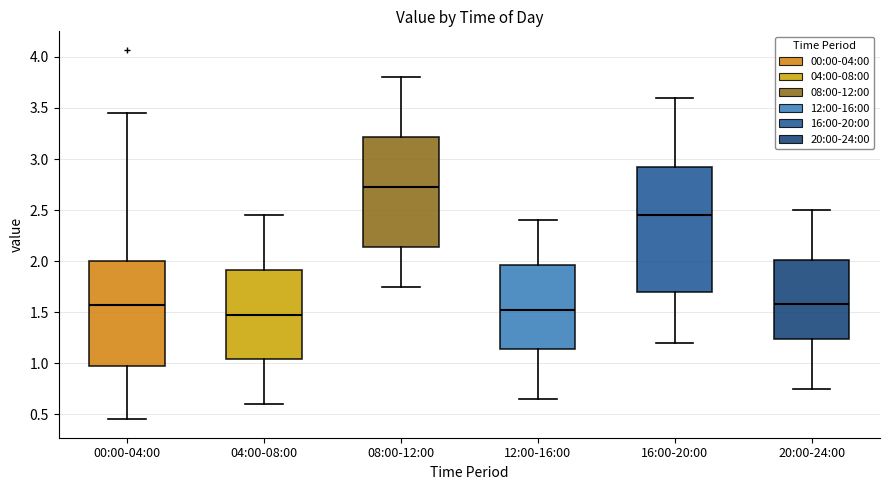

Where does the median line of the box for 08:00-12:00 sit on the y-axis? The values are not printed on the chart, so give them approximately, as read against the axis.

2.75